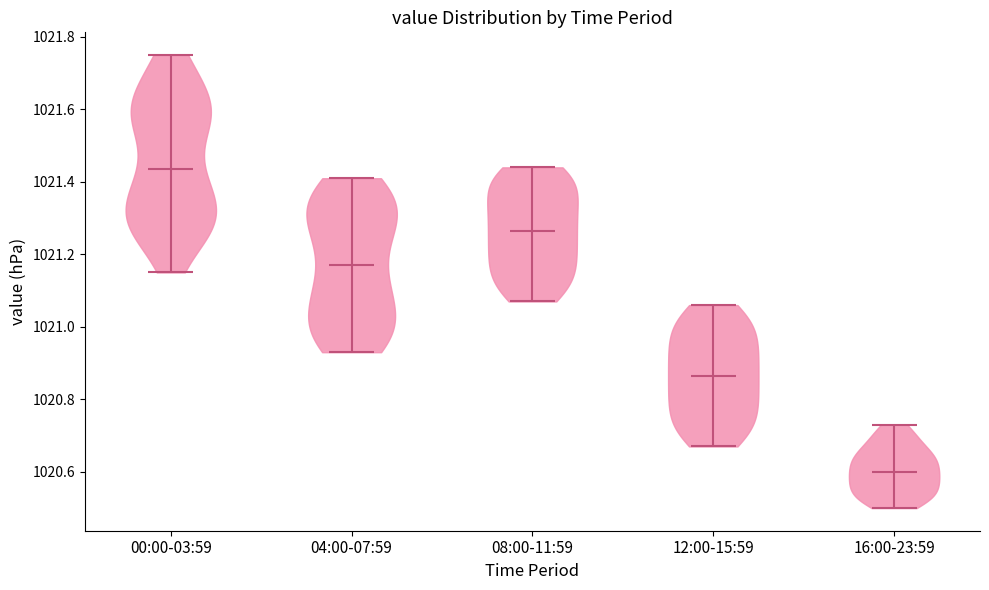

Reading left to right, read every violin against the y-axis: where its median line is, and the lowest and highest points it reaches. The values are not printed on the chart, so give them approximately, as read against the axis.

00:00-03:59: median line 1021.44, lowest point 1021.16, highest point 1021.76
04:00-07:59: median line 1021.18, lowest point 1020.94, highest point 1021.42
08:00-11:59: median line 1021.26, lowest point 1021.08, highest point 1021.44
12:00-15:59: median line 1020.86, lowest point 1020.68, highest point 1021.06
16:00-23:59: median line 1020.60, lowest point 1020.50, highest point 1020.74